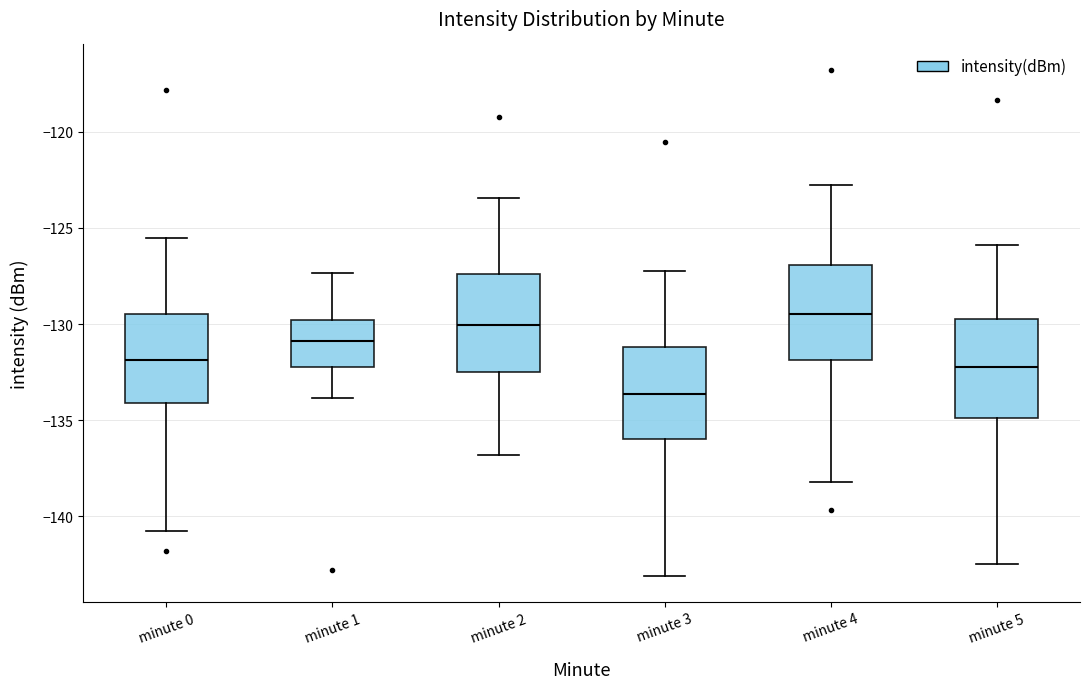

Which box's median line is the lowest?

minute 3